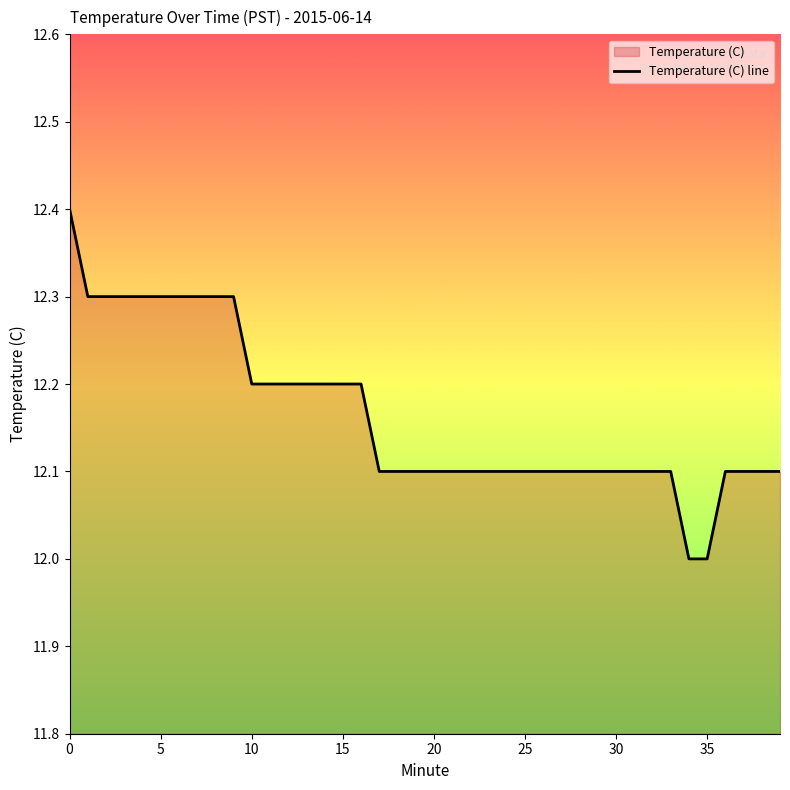

Which has a higher value, 35 or 22?

22